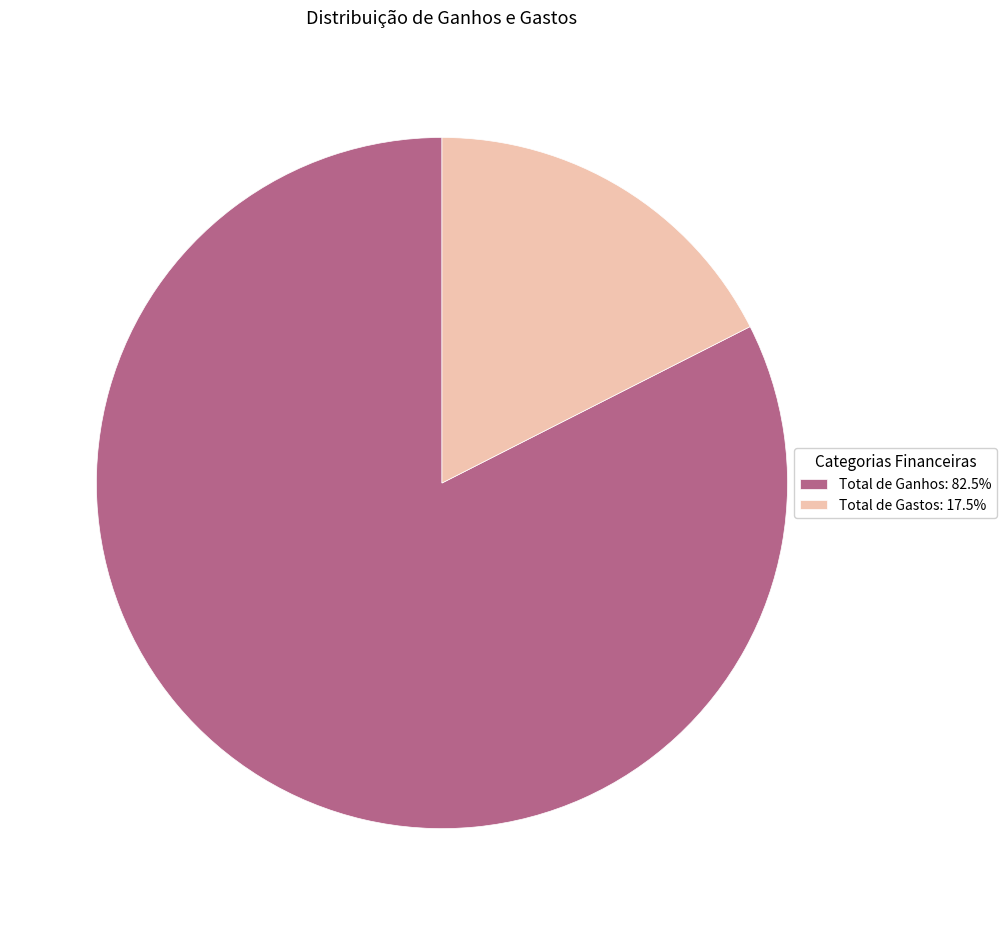

Does Total de Ganhos account for over 50% of the chart?

Yes